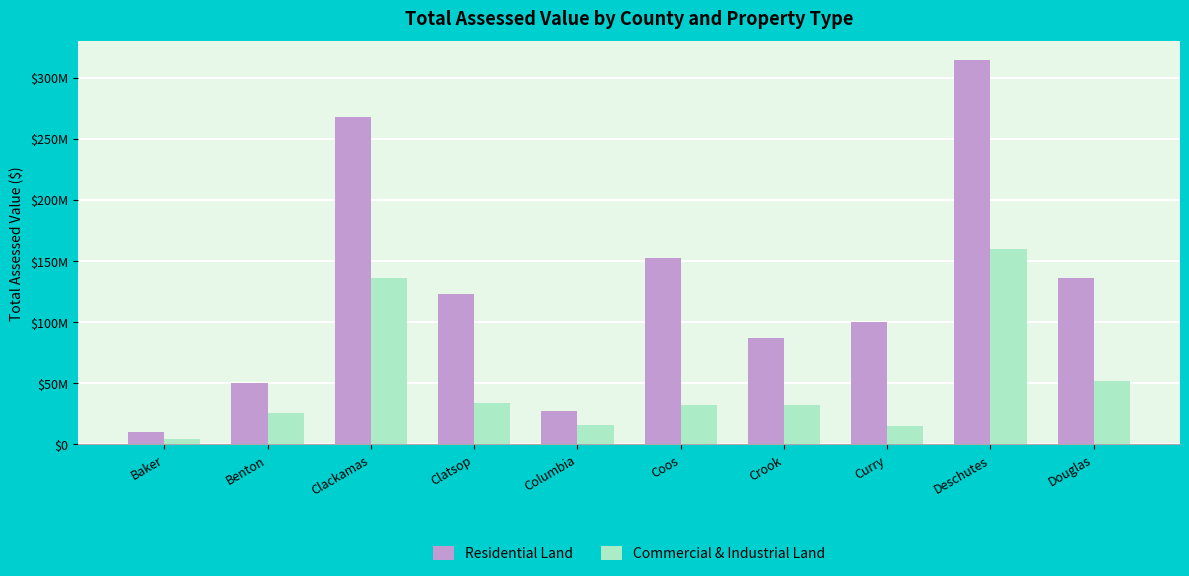

At Curry, list the series in order from smallest to largest.

Commercial & Industrial Land, Residential Land